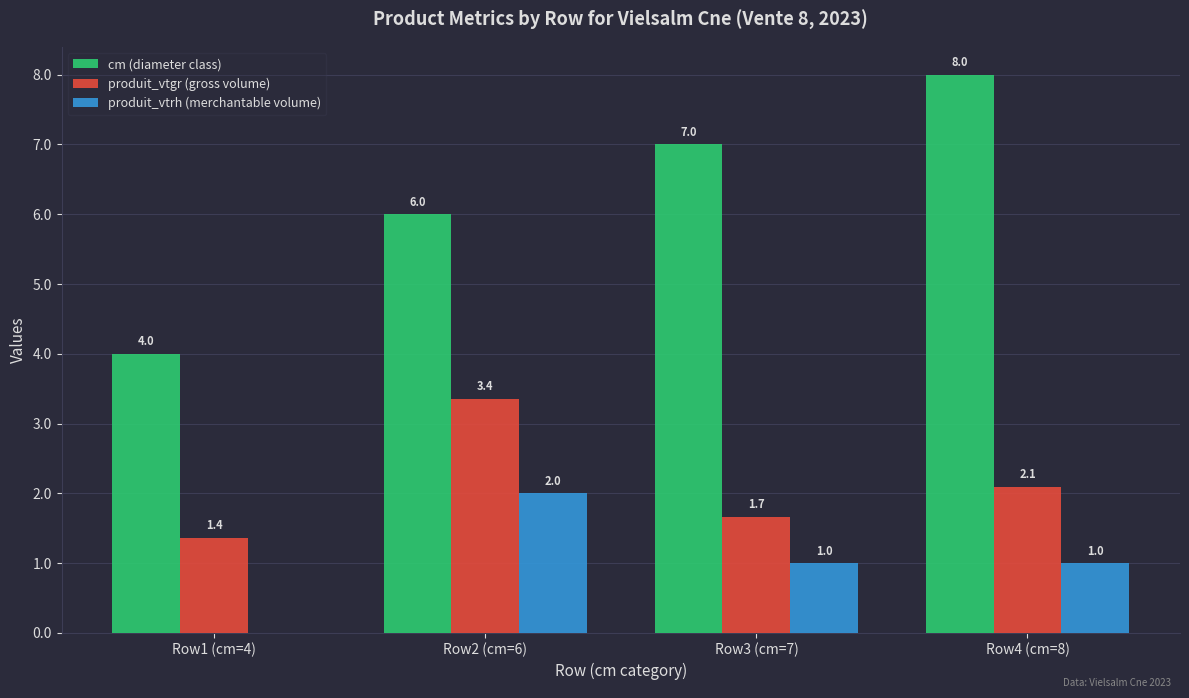

Is the value of produit_vtrh (merchantable volume) at Row1 (cm=4) greater than the value of cm (diameter class) at Row4 (cm=8)?

No